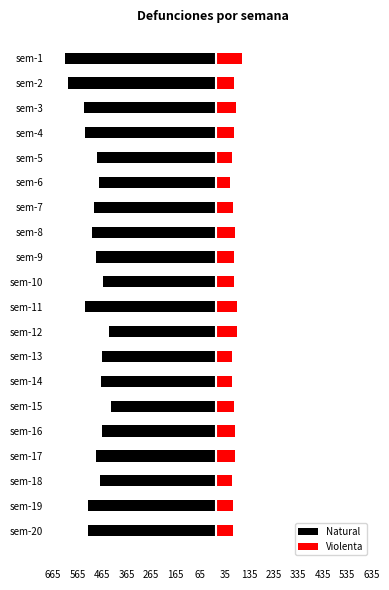

What are all the series names shown in the legend?

Natural, Violenta